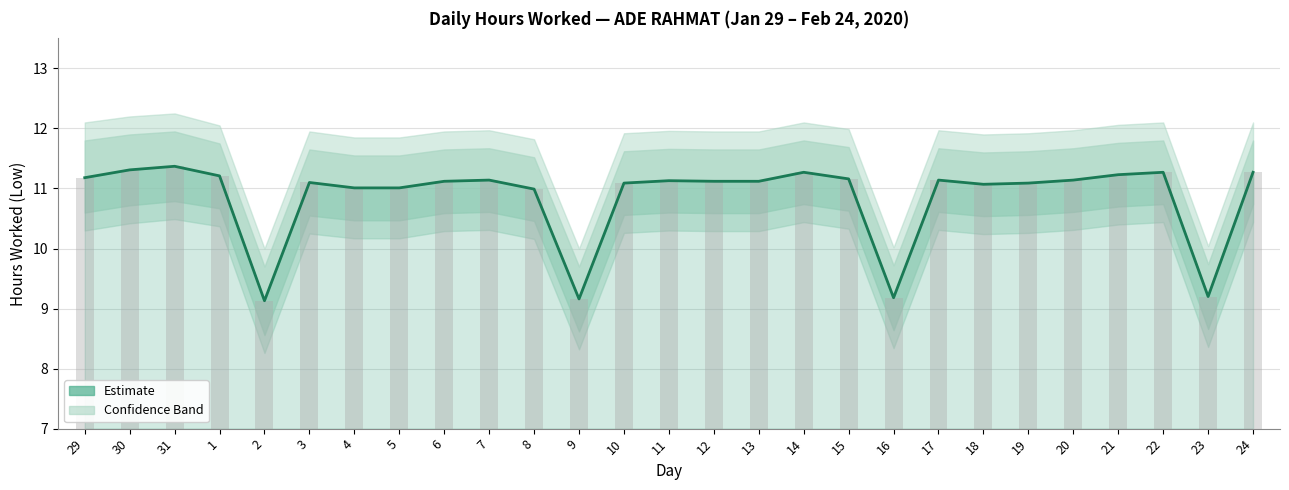

List the labels in order of value, largest first.

31, 30, 14, 22, 24, 21, 1, 29, 15, 7, 17, 20, 11, 6, 12, 13, 3, 10, 19, 18, 4, 5, 8, 23, 16, 9, 2